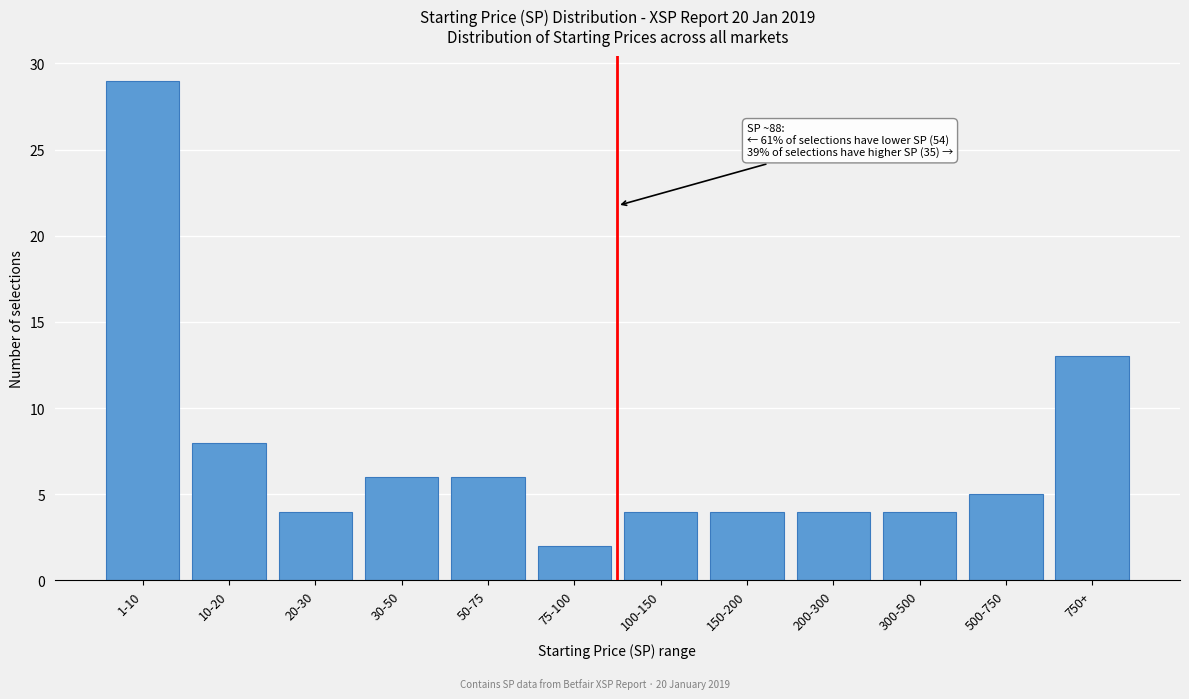

Reading left to right, extract all data points from this chart.

1-10=29	10-20=8	20-30=4	30-50=6	50-75=6	75-100=2	100-150=4	150-200=4	200-300=4	300-500=4	500-750=5	750+=13